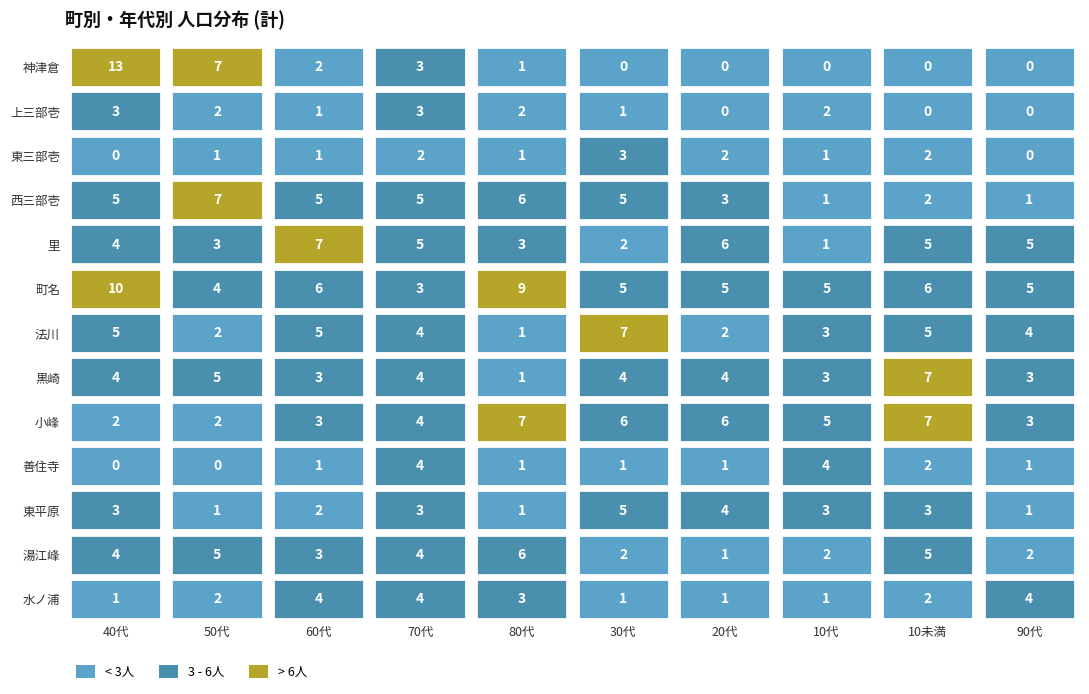

Which series has the widest spread of values?

神津倉